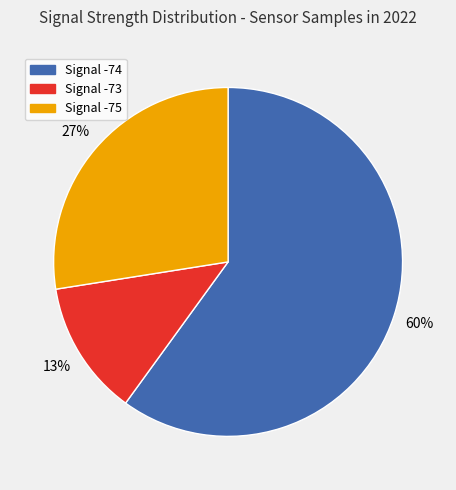

How many segments does this pie chart have?

3